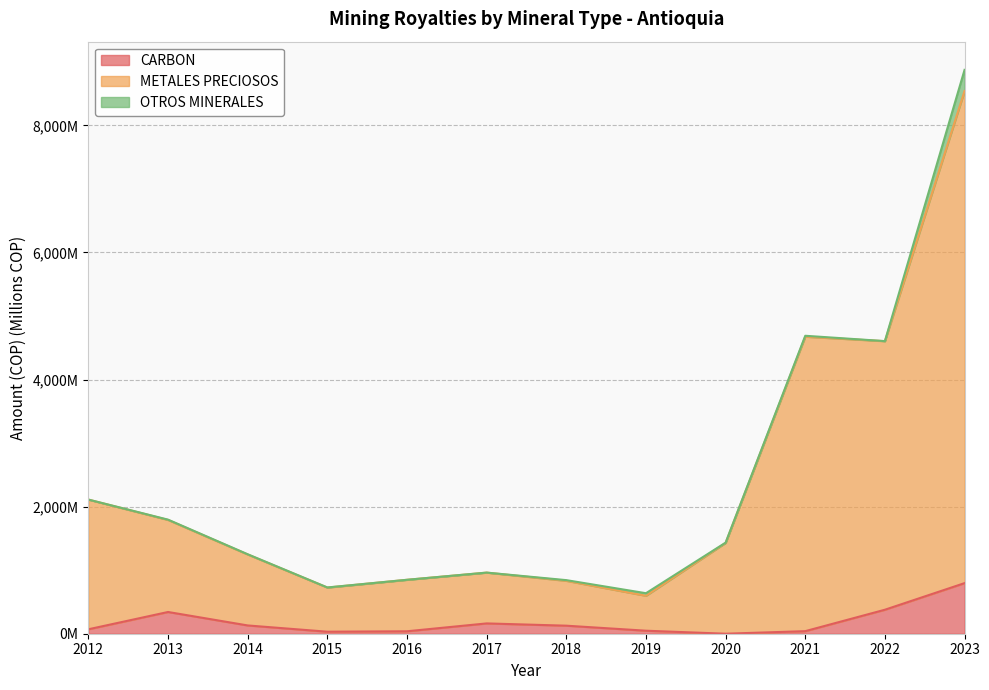

Is it true that CARBON equals 26.3 at 2021?

False